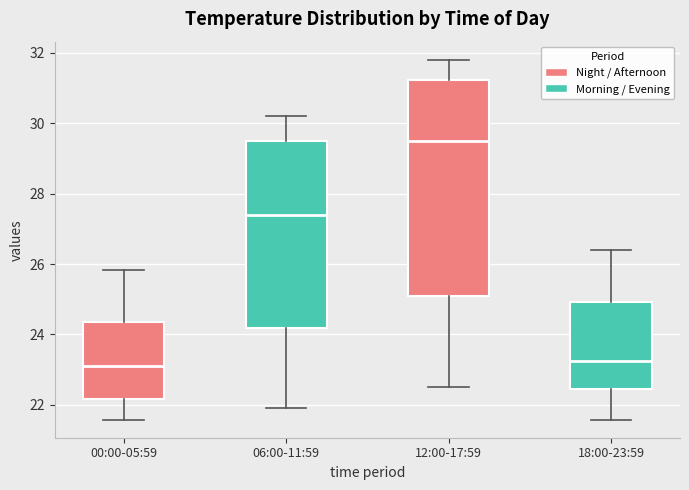

Where does the median line of the box for 00:00-05:59 sit on the y-axis? The values are not printed on the chart, so give them approximately, as read against the axis.

23.2